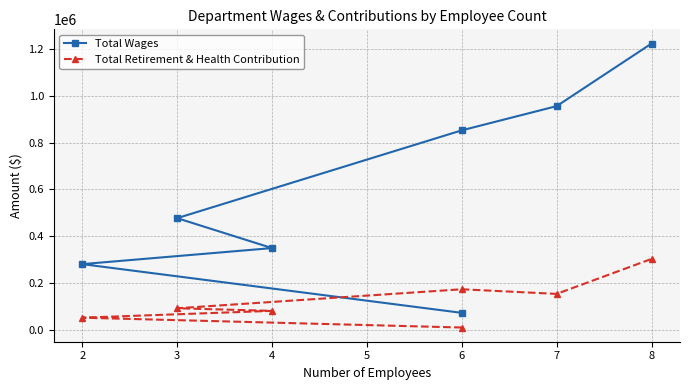

What is the value of the Total Wages point at the 6th from the left?

956965